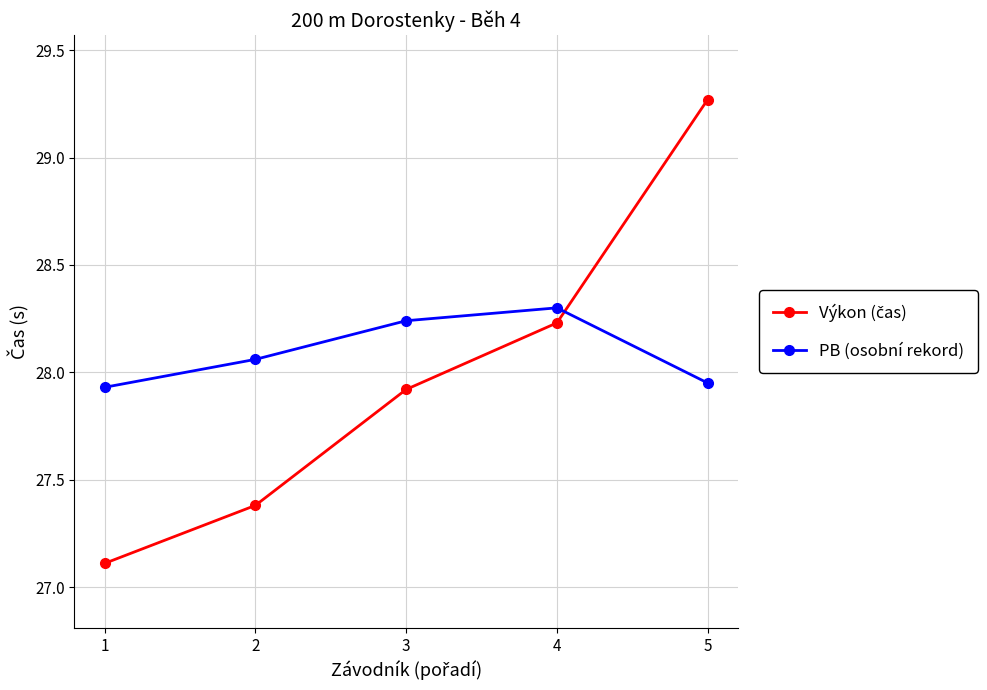

What is the spread (max minus min) of values at 3?

0.3